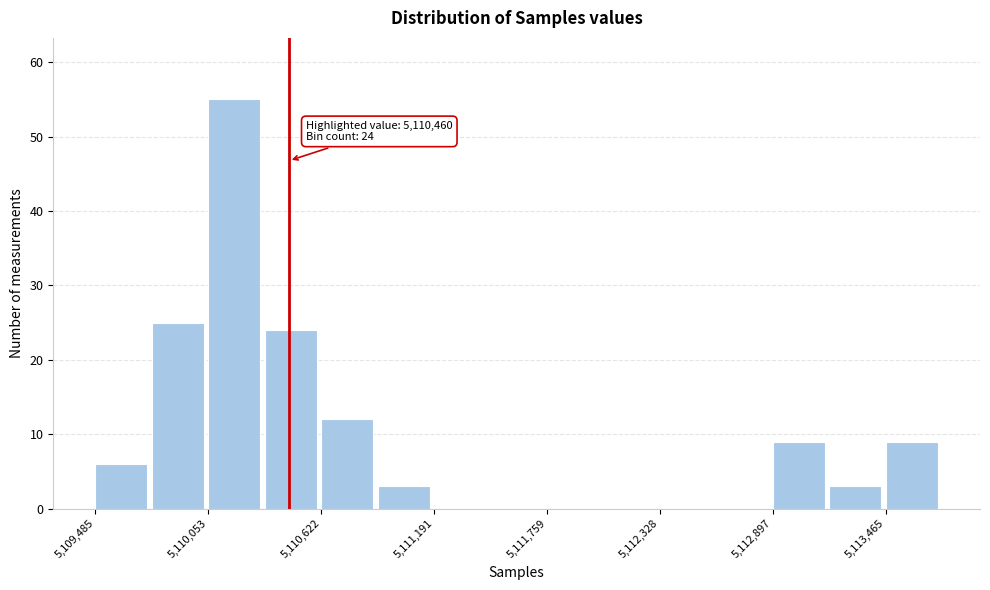

Read against the x-axis, roughly where is the centre of the tallest bar?

5110200